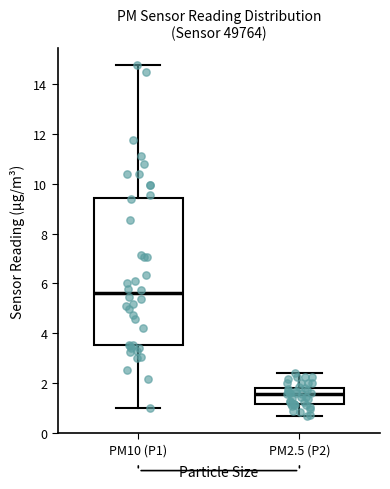

Where is the upper edge of the box for PM10 (P1) on the y-axis? The values are not printed on the chart, so give them approximately, as read against the axis.

9.4